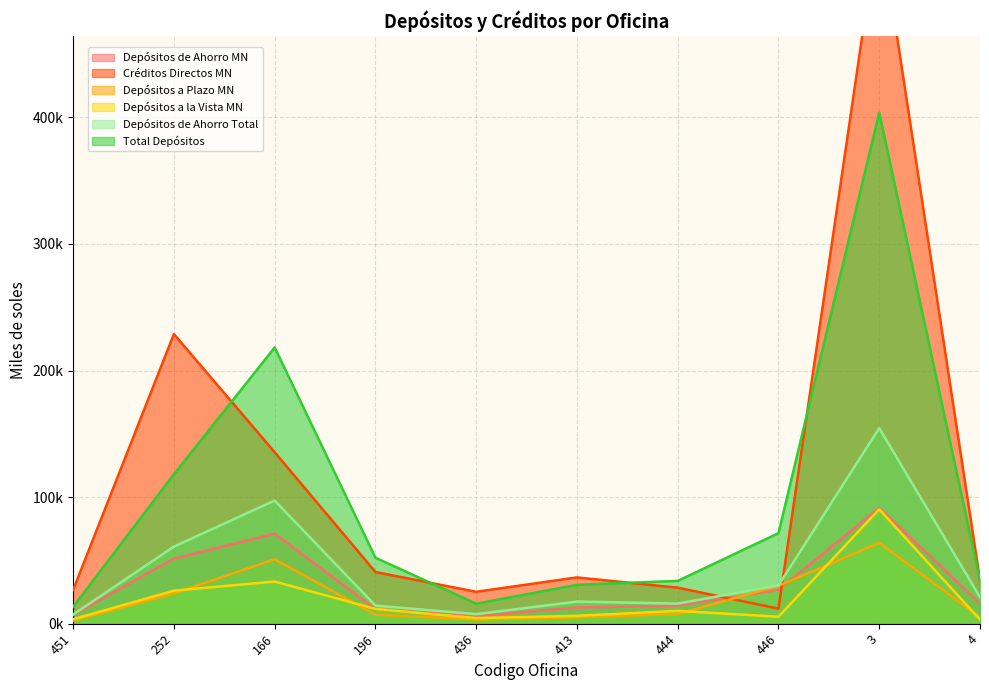

What is the minimum value shown in the chart?

2537.9